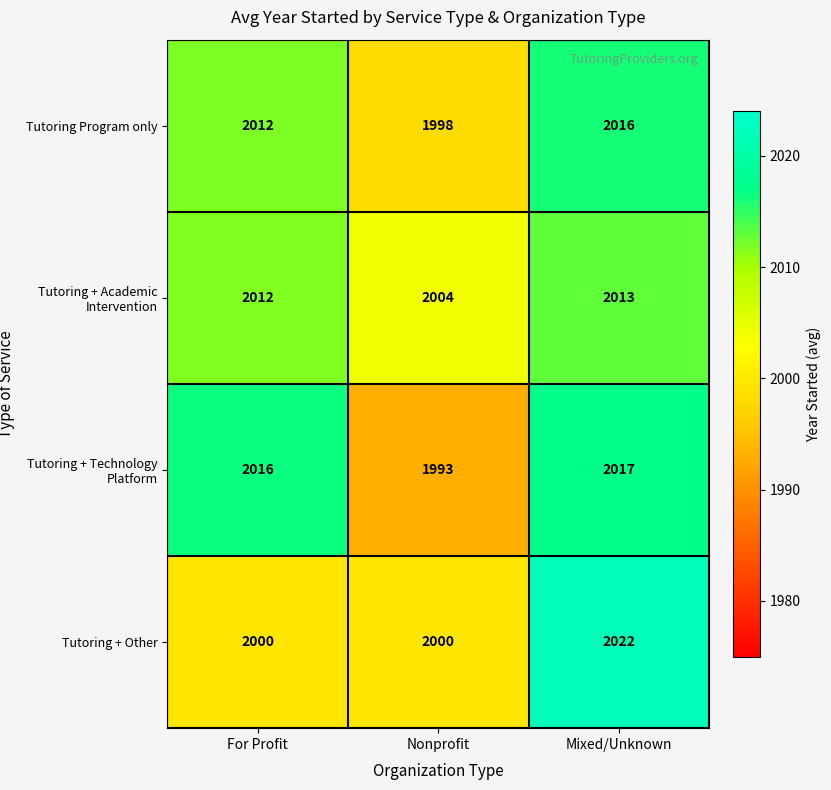

How many data points in Tutoring + Technology Platform are less than 2016?

1